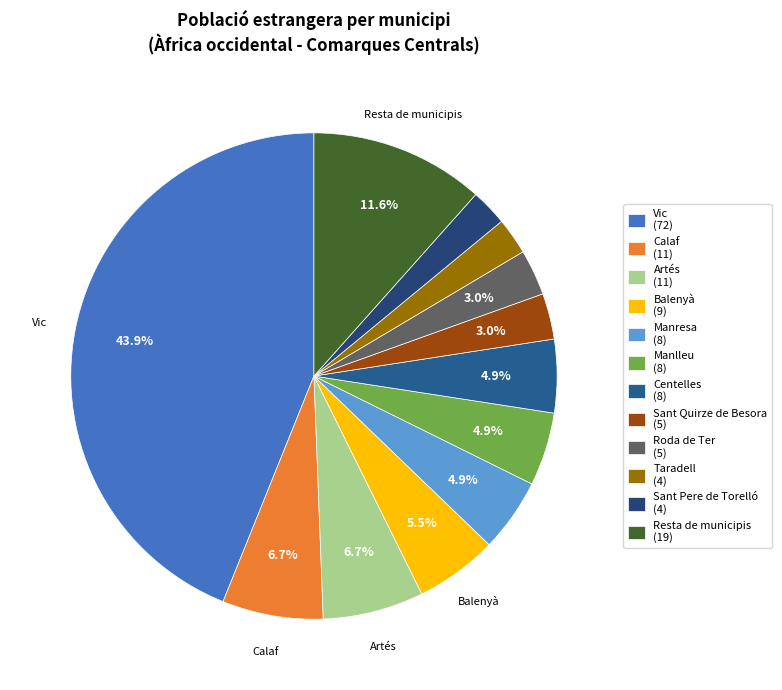

How many slices are in this pie chart?

12